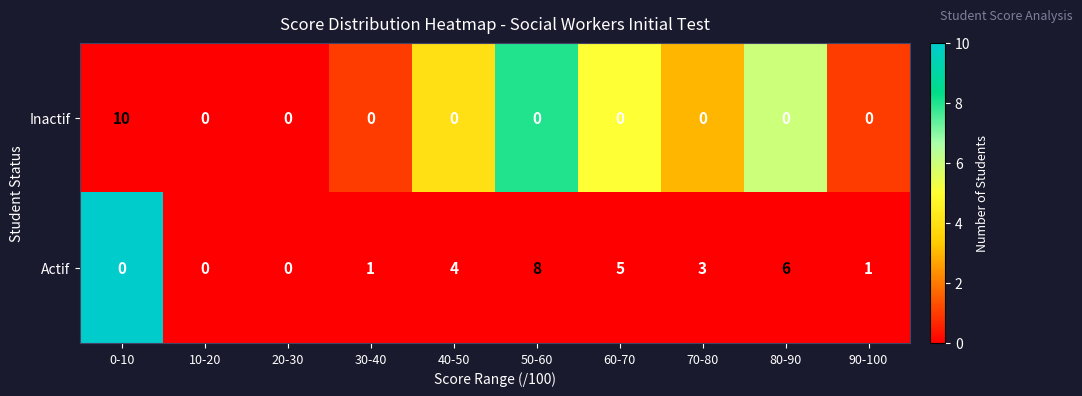

At 70-80, list the series in order from largest to smallest.

Actif, Inactif